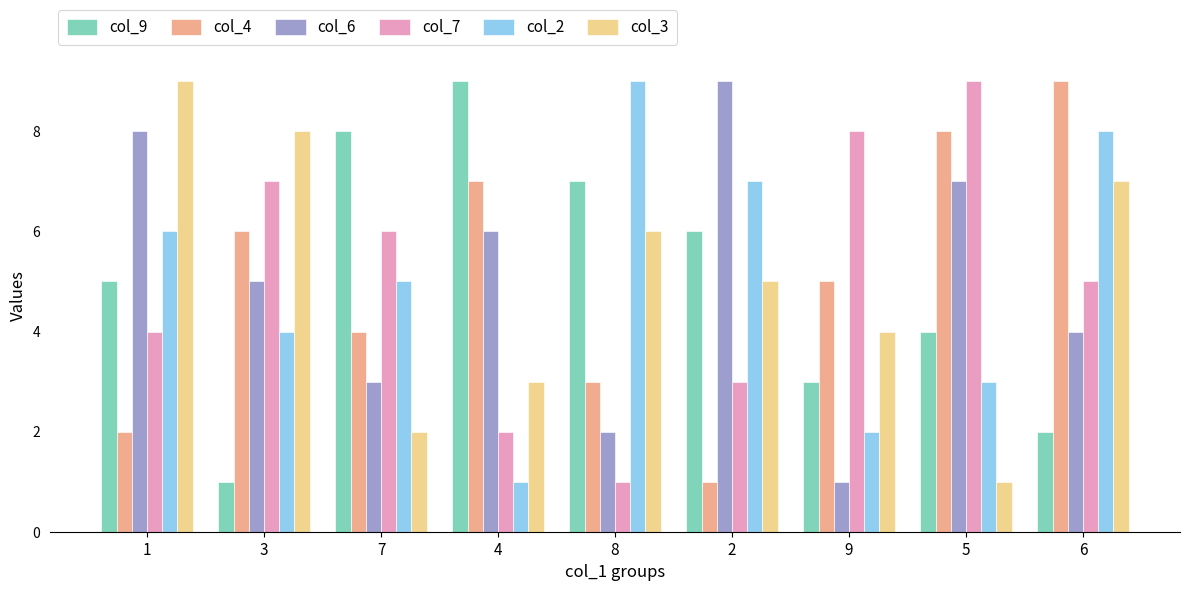

How many bars are there in each group?

6